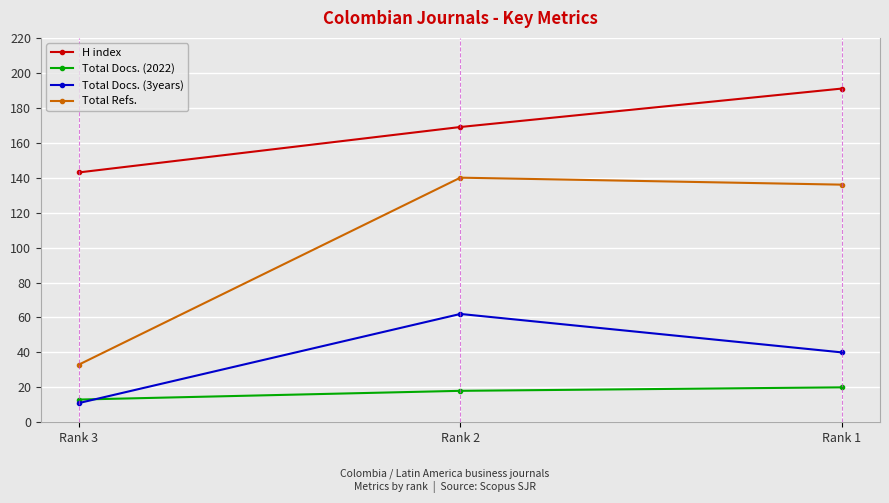

Reading right to left, transcribe all the data shown in this chart.

H index: 191	169	143
Total Docs. (2022): 20	18	13
Total Docs. (3years): 40	62	11
Total Refs.: 136	140	33